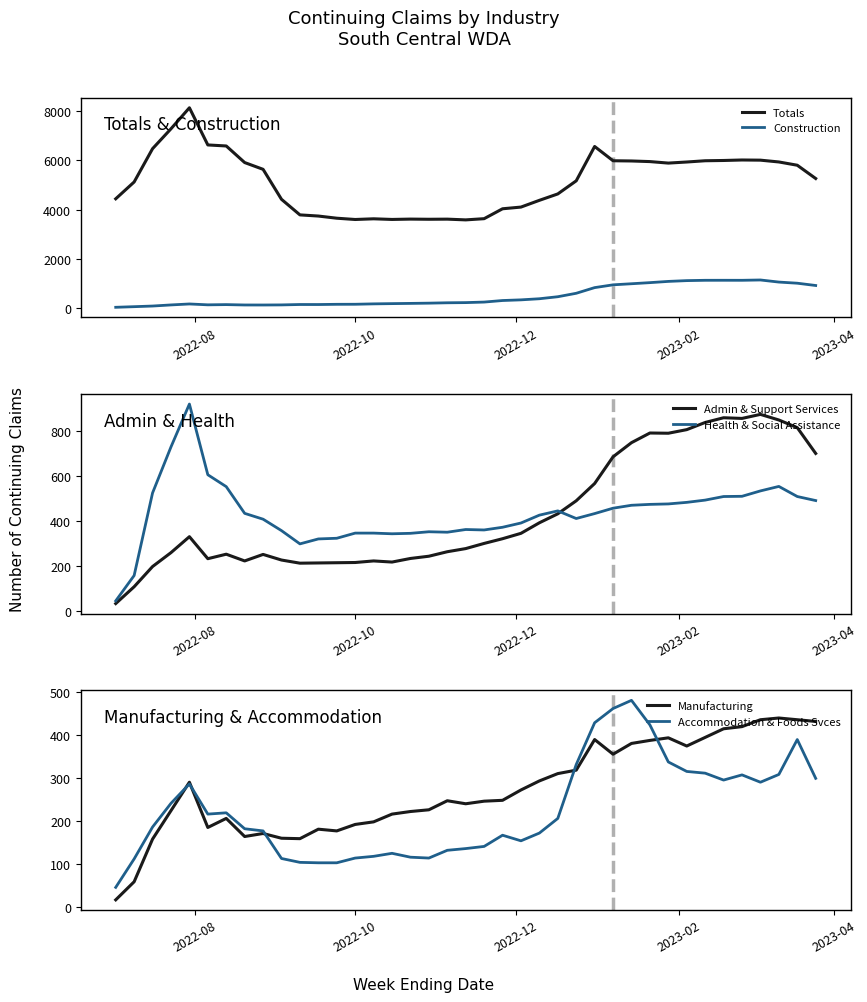

What is the sum of all Construction values?

18686